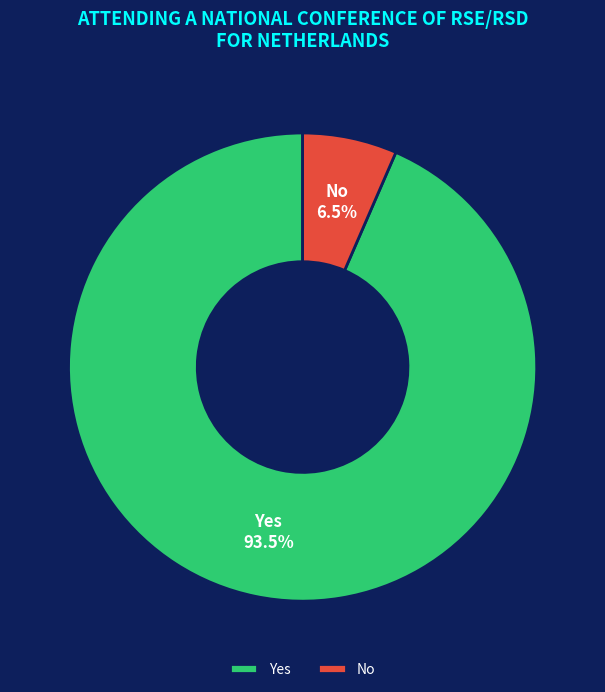

Approximately how many times larger is the value at No compared to Yes?

0.1